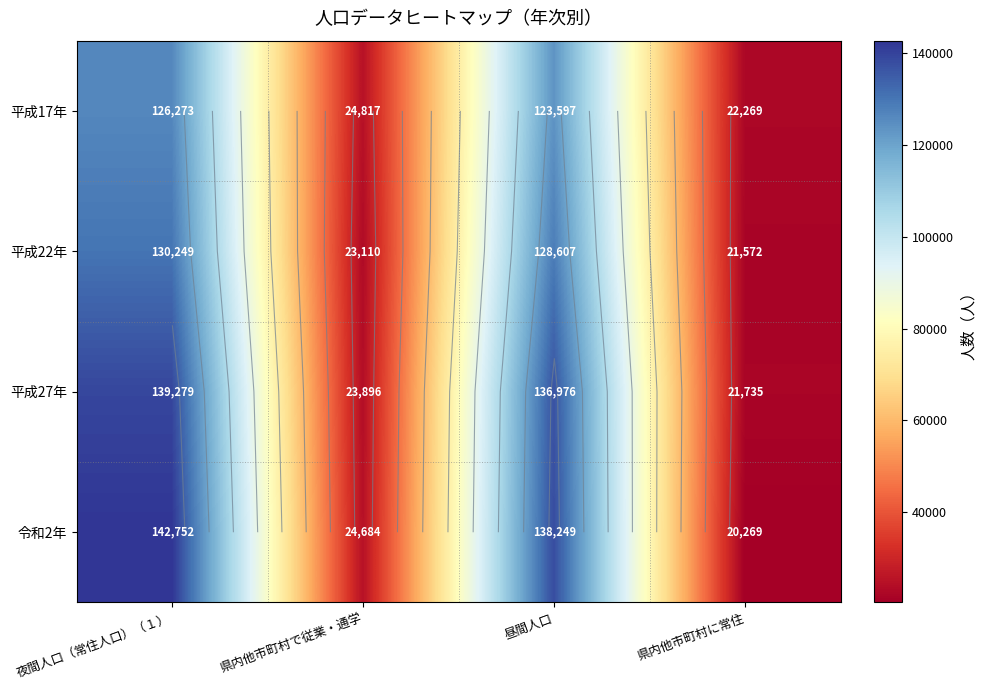

Read the 平成27年 value at 県内他市町村に常住.

21735